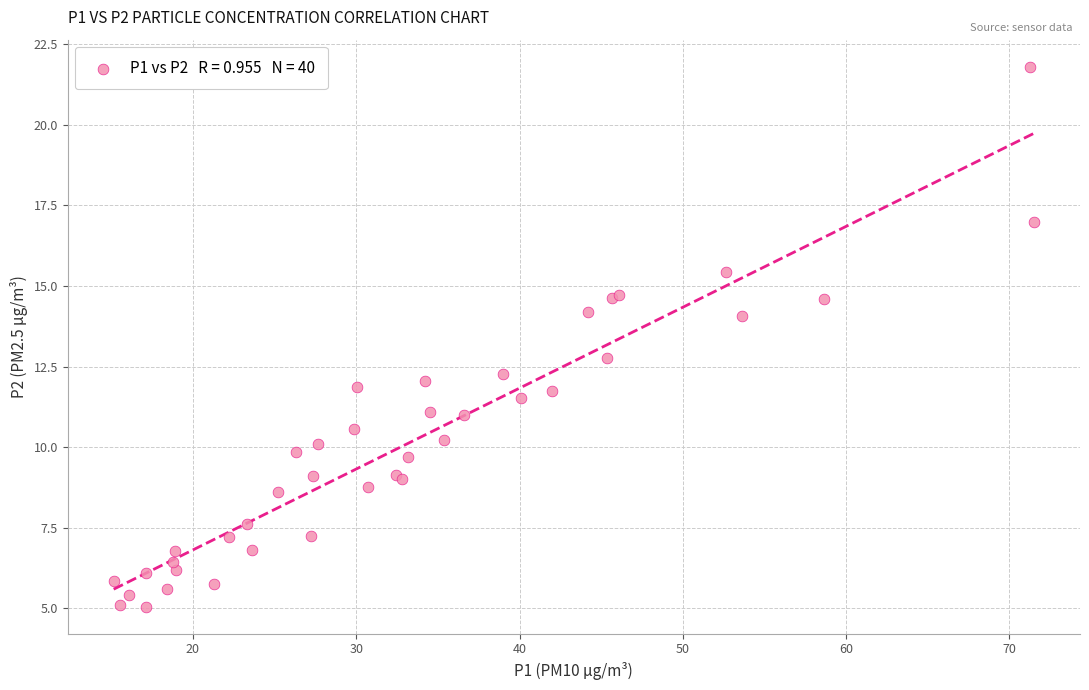

What Y value in the scatter plot is closest to 13?

12.8